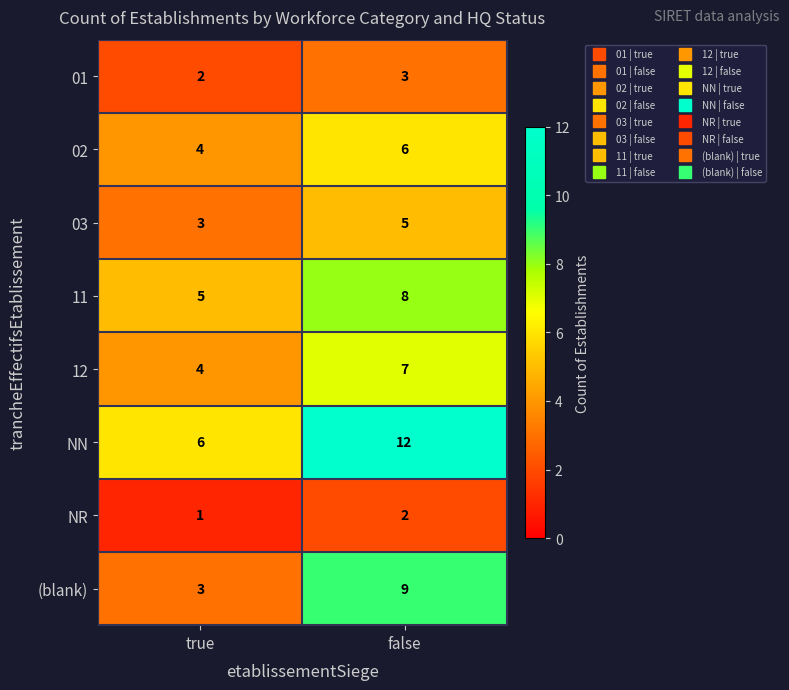

List the series in order of their peak value, highest first.

NN, (blank), 11, 12, 02, 03, 01, NR